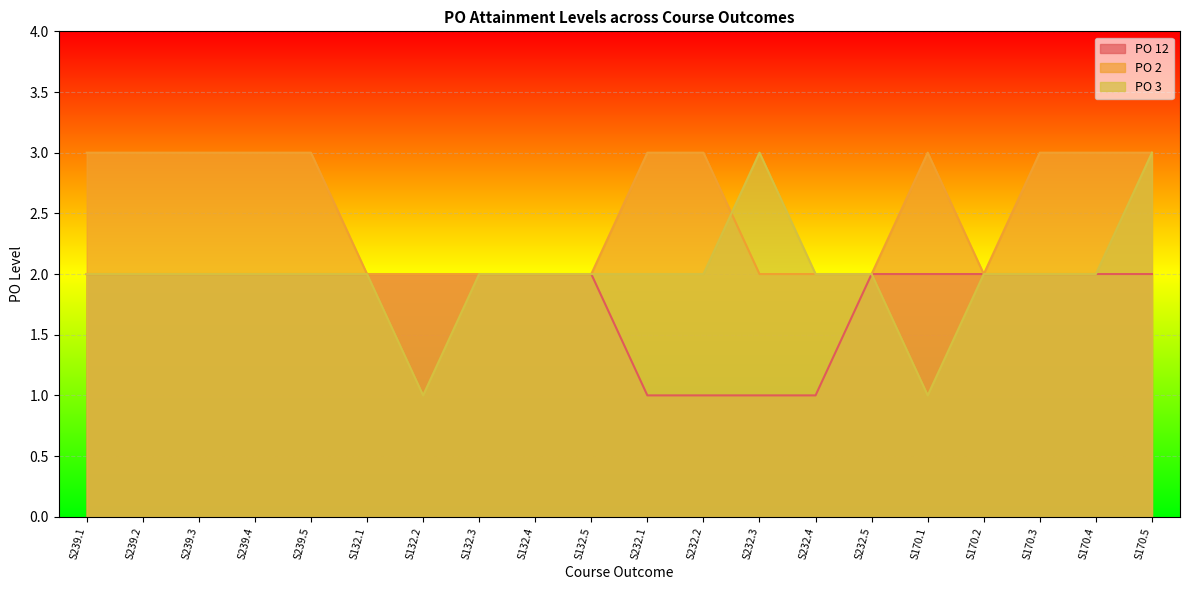

What is the average value of the PO 2 series?

3